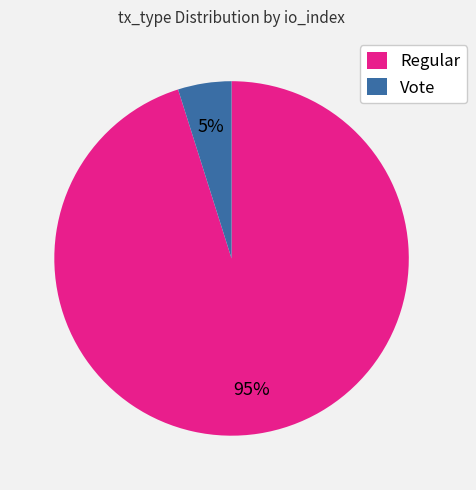

Does any single category account for the majority?

Yes